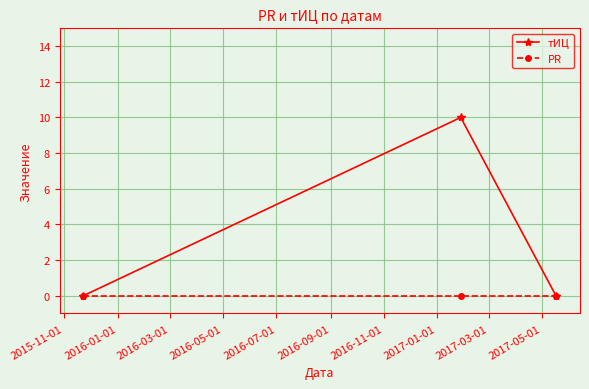

Does the chart have visible grid lines?

Yes